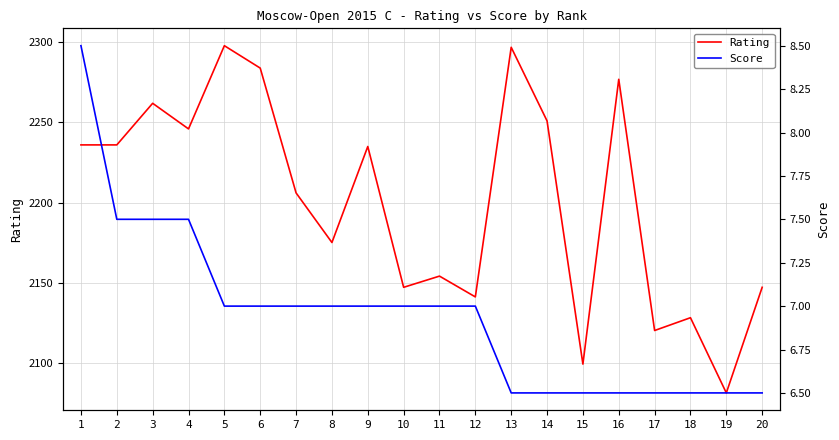

What are all the series names shown in the legend?

Rating, Score